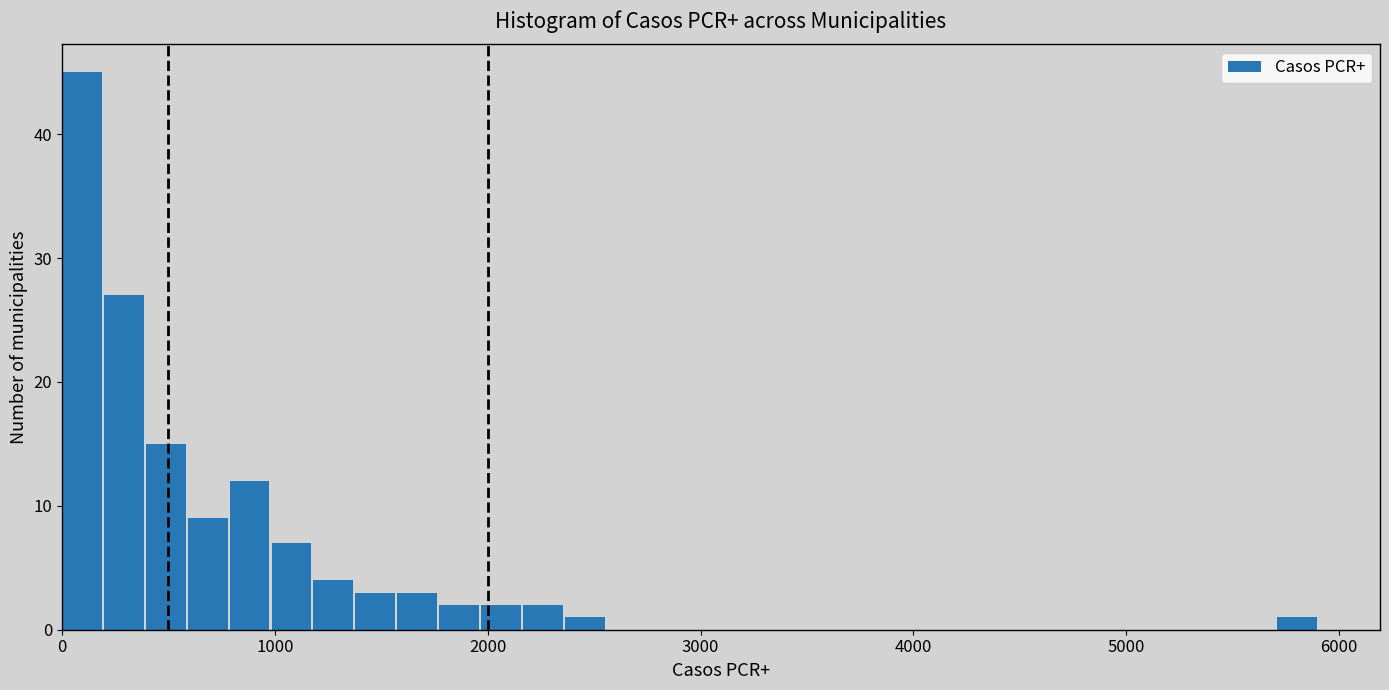

Read against the x-axis, roughly where is the centre of the tallest bar?

100